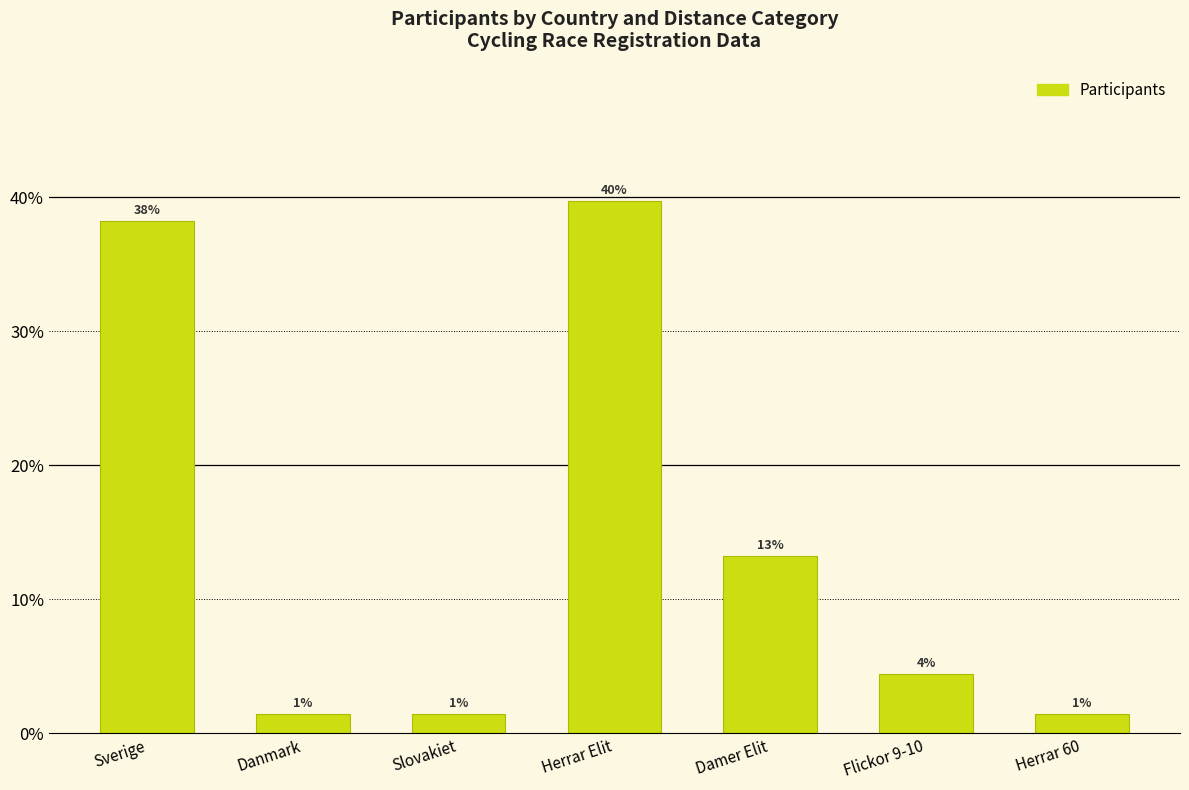

What is the change in value from Sverige to Flickor 9-10?

-0.3